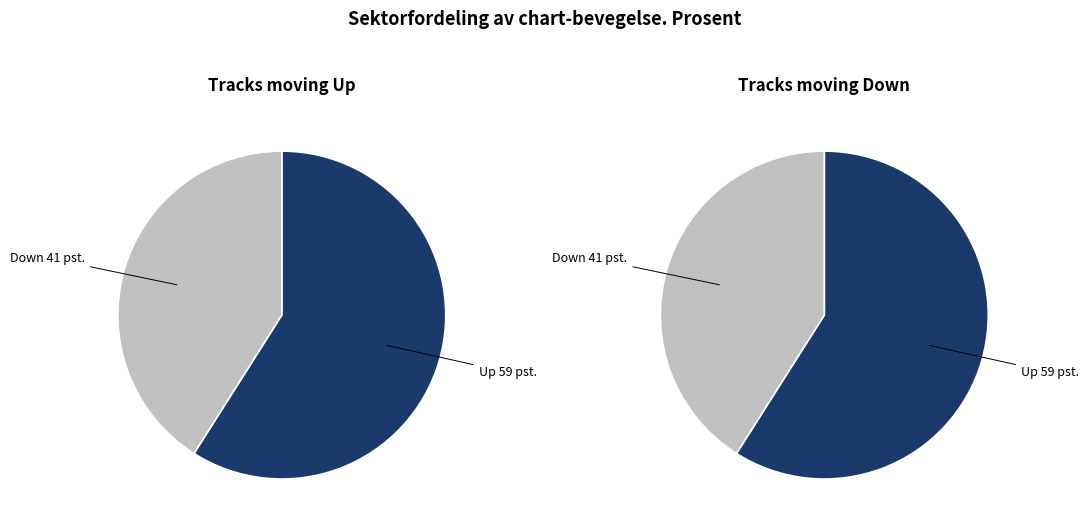

What percentage is the down slice, to the nearest percent?

41%